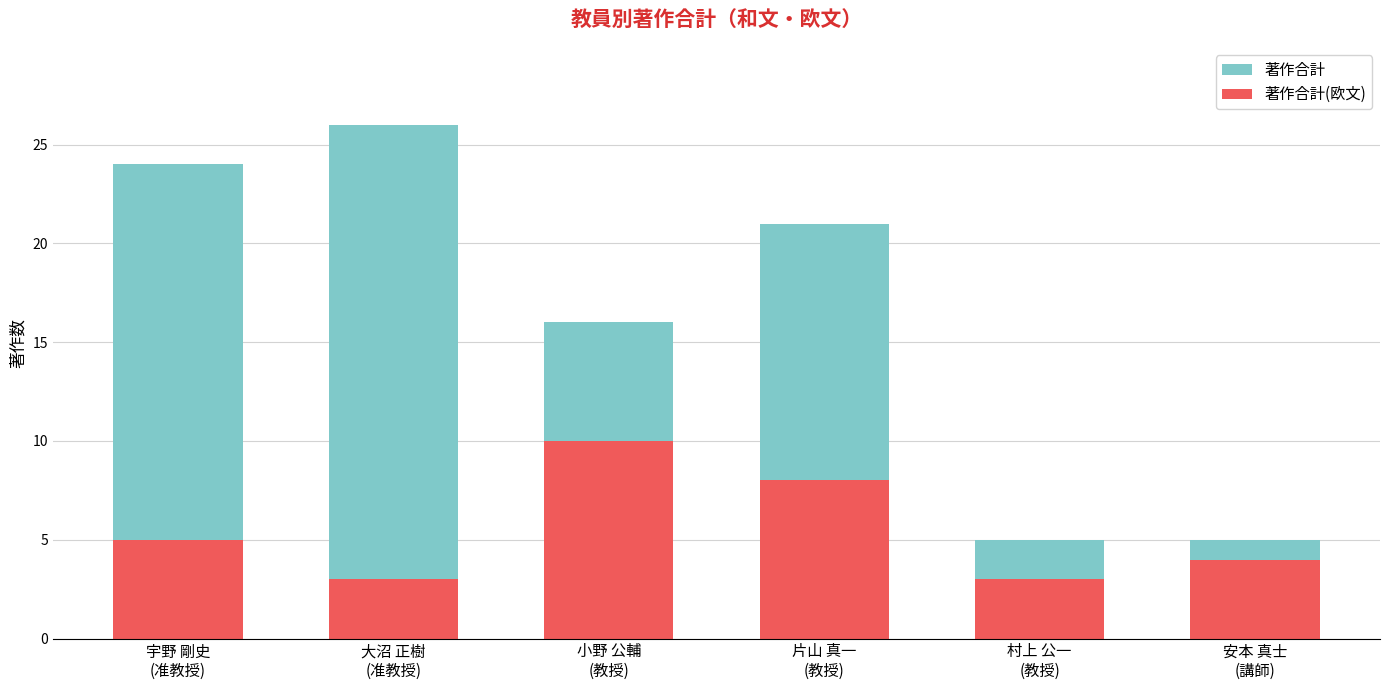

Between 宇野 剛史
(准教授) and 小野 公輔
(教授), which series saw the biggest shift?

著作合計